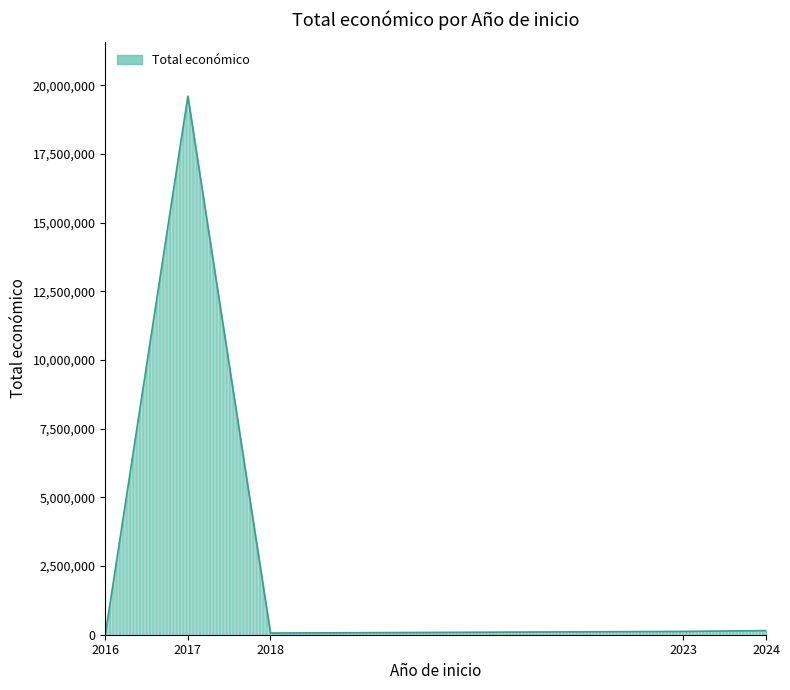

Read the value at 2017, to the nearest 100.

19605500